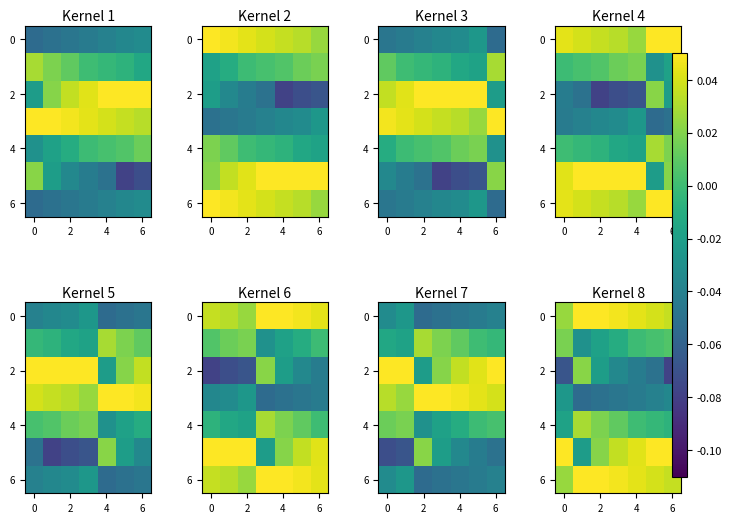

Which has a higher value, 4 or 5?

4